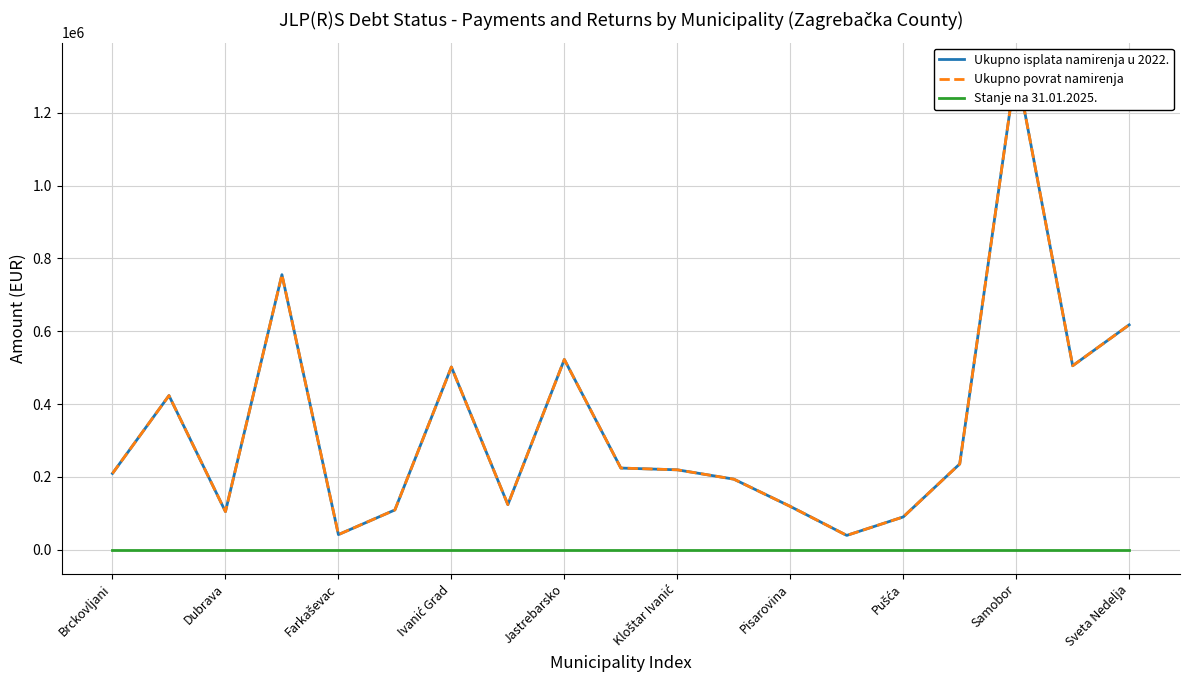

Between Samobor and Kloštar Ivanić, which is larger?

Samobor